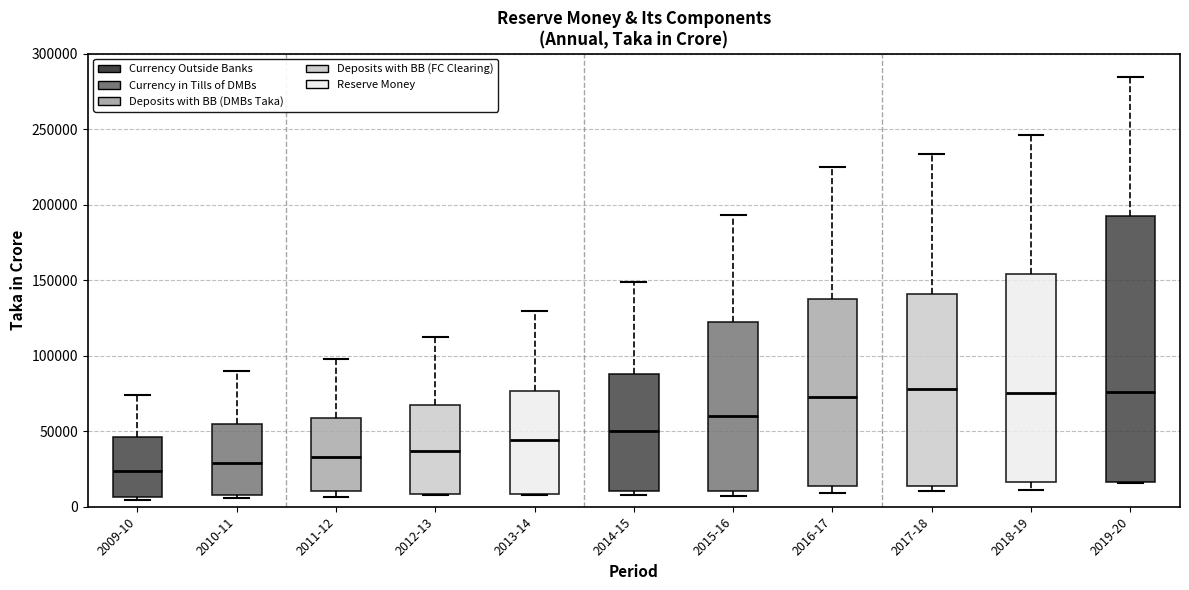

Comparing the boxes themselves (not the whiskers), which one is the tallest?

2019-20